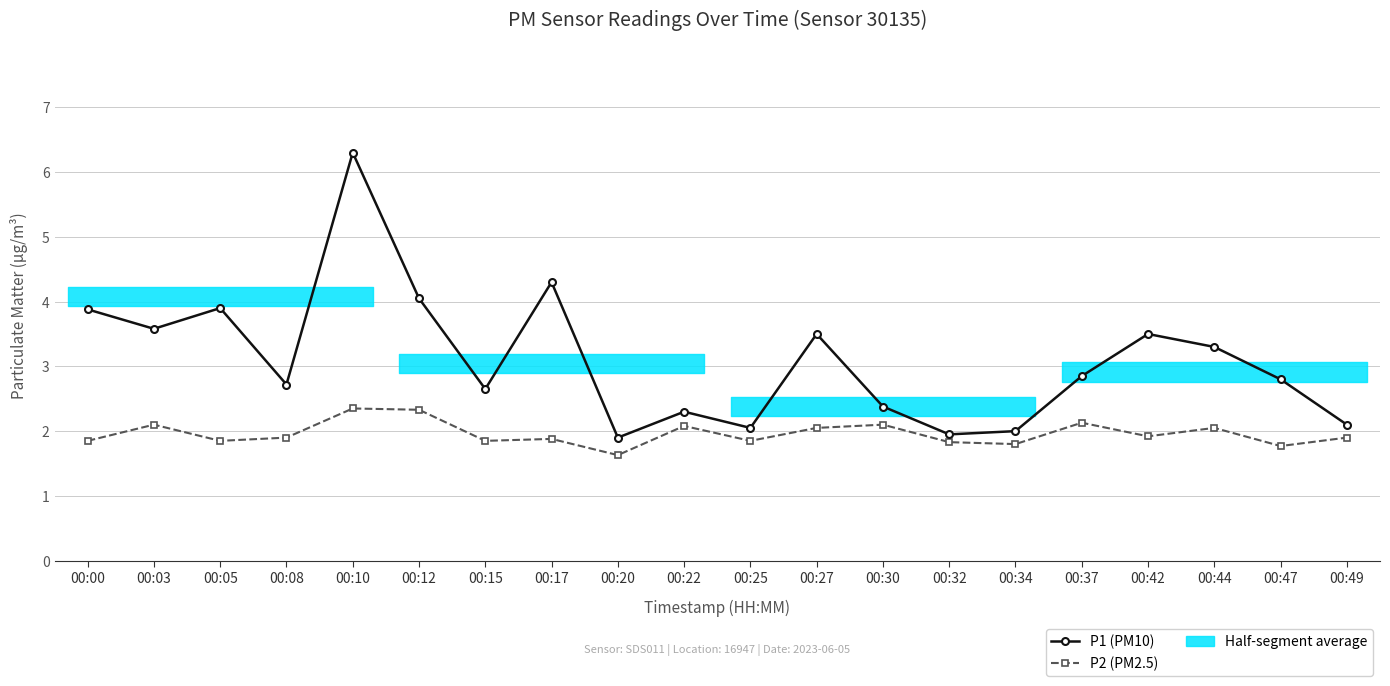

What is the difference between the maximum and second lowest values in the P1 (PM10) series?

4.3